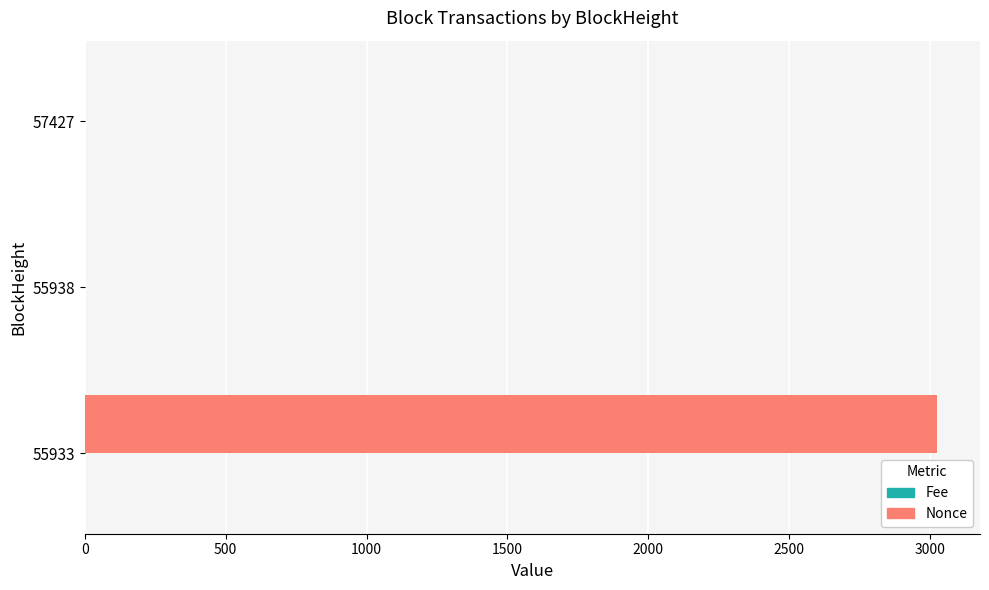

Which series has the largest total across all categories?

Nonce